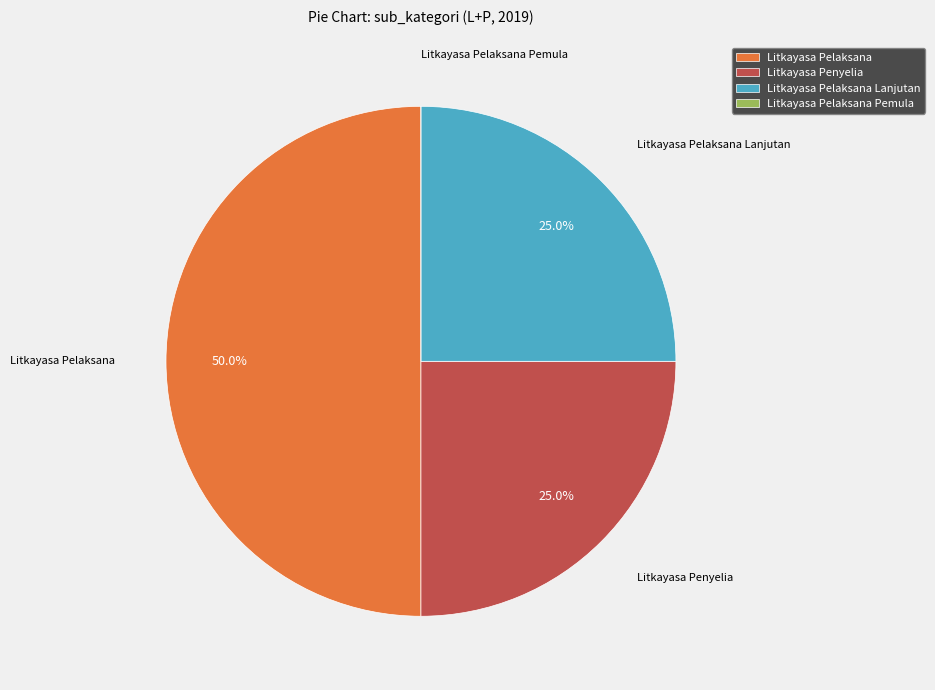

Is it true that Litkayasa Penyelia is 11% of the pie?

False